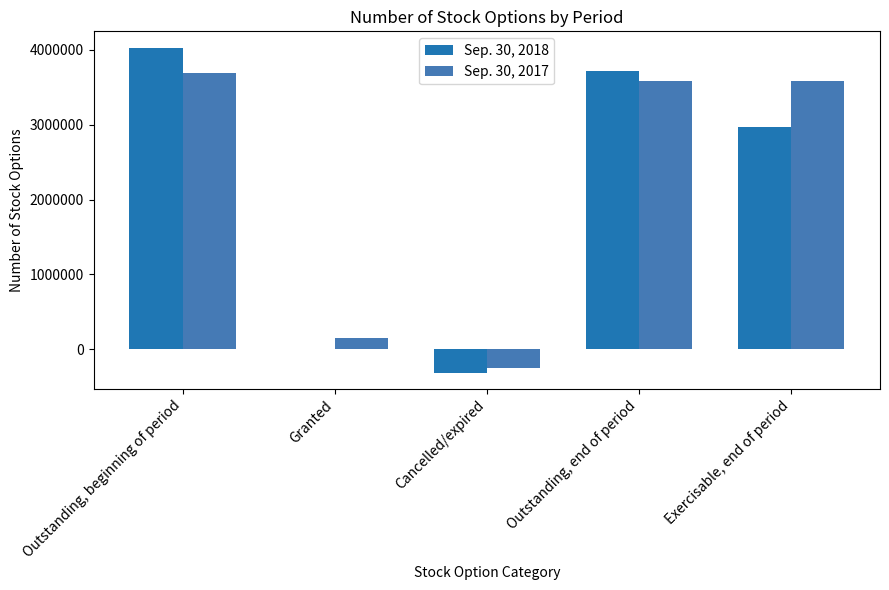

What is the label of the 1st bar from the right?

Exercisable, end of period